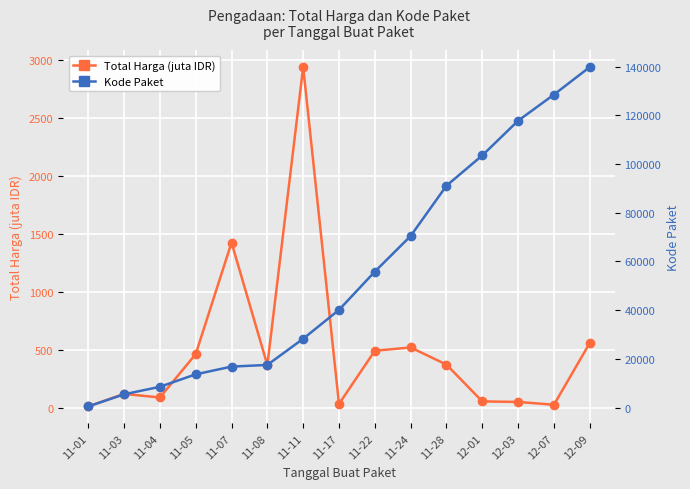

At which category is the sum across all series the highest?

12-09